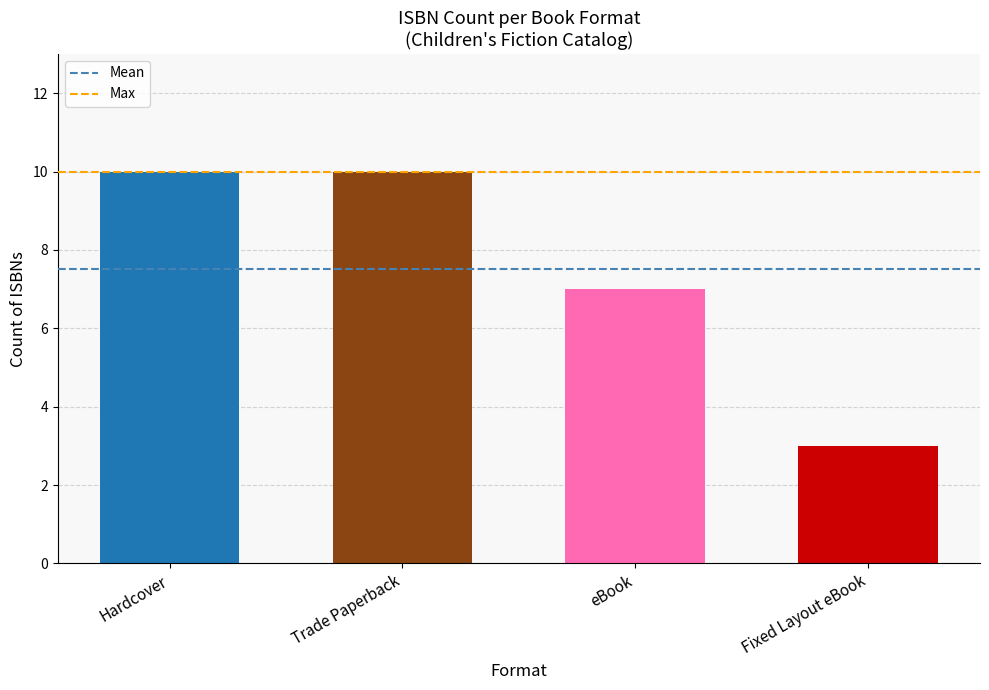

True or false: the data shows 4 at Hardcover.

False